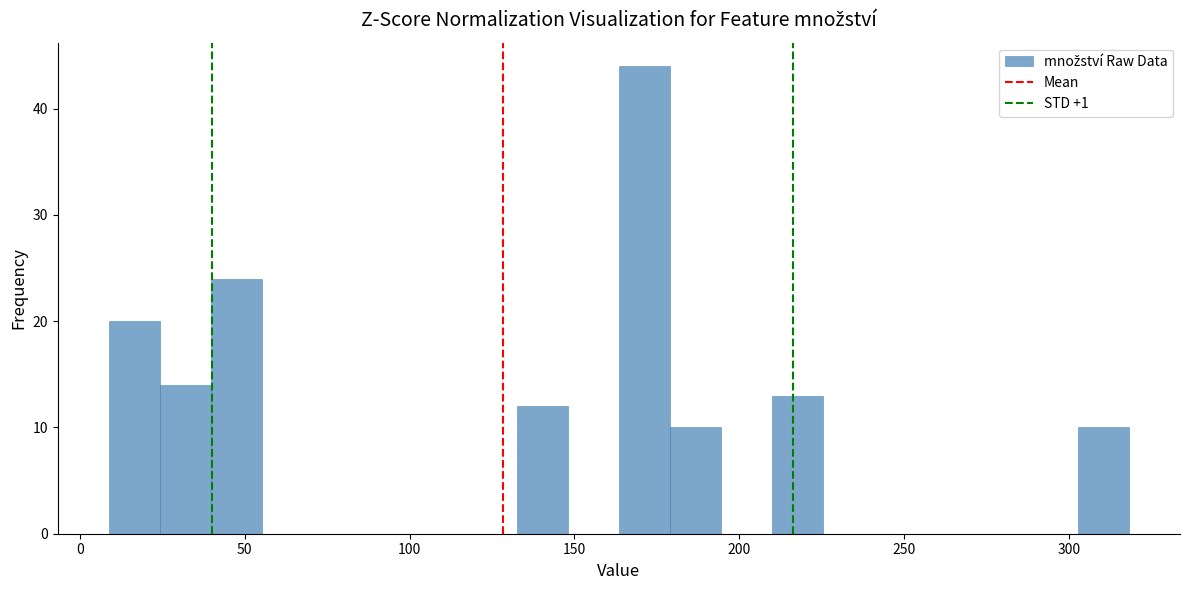

Read against the x-axis, roughly where is the centre of the tallest bar?

170